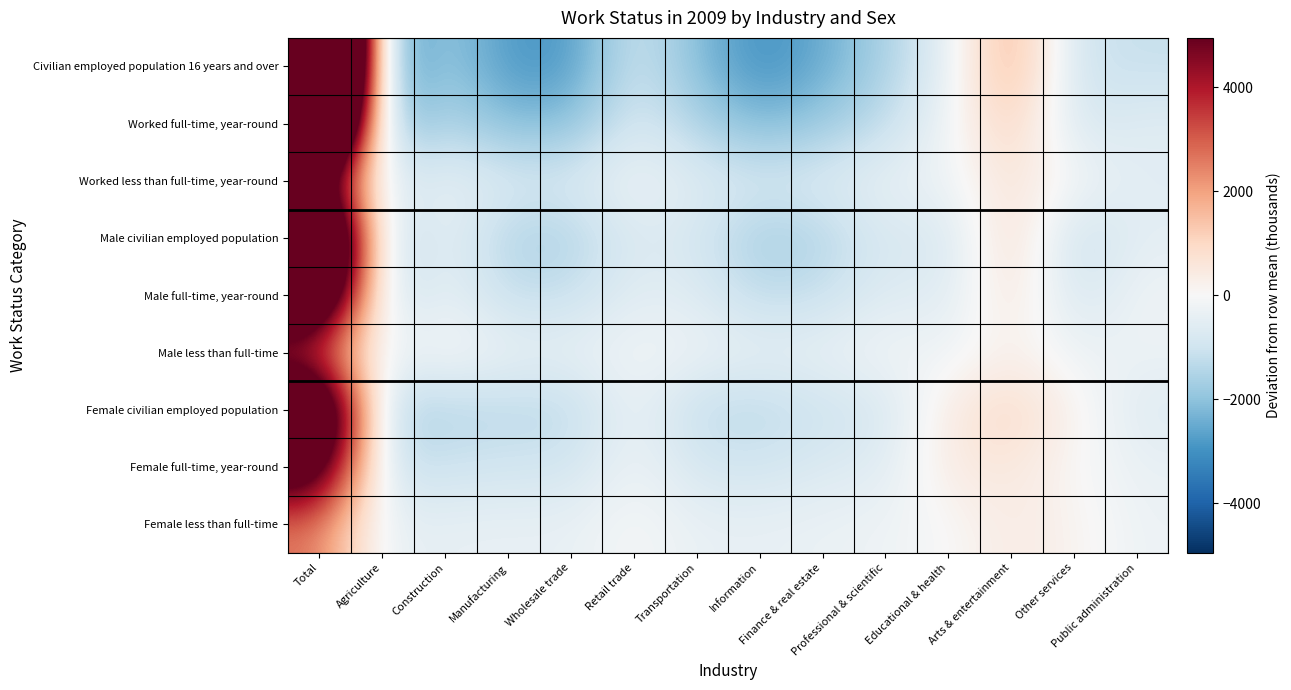

Which label corresponds to the smallest value in the chart?

Agriculture